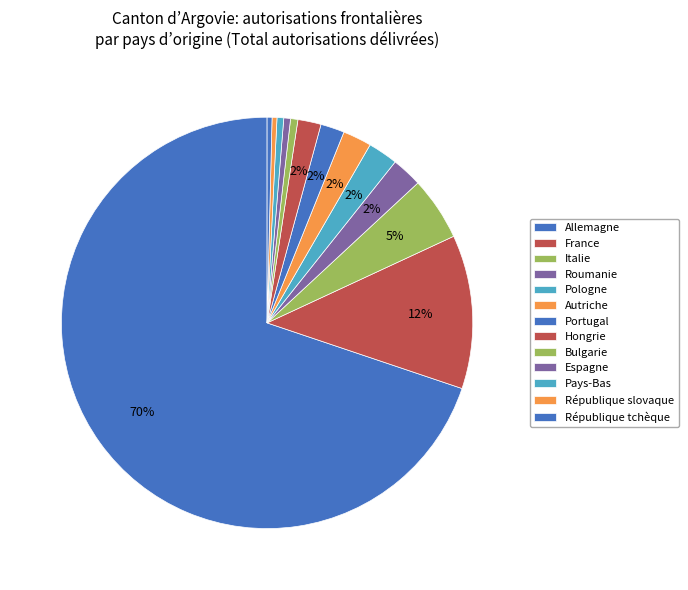

Count the number of slices in the pie.

13